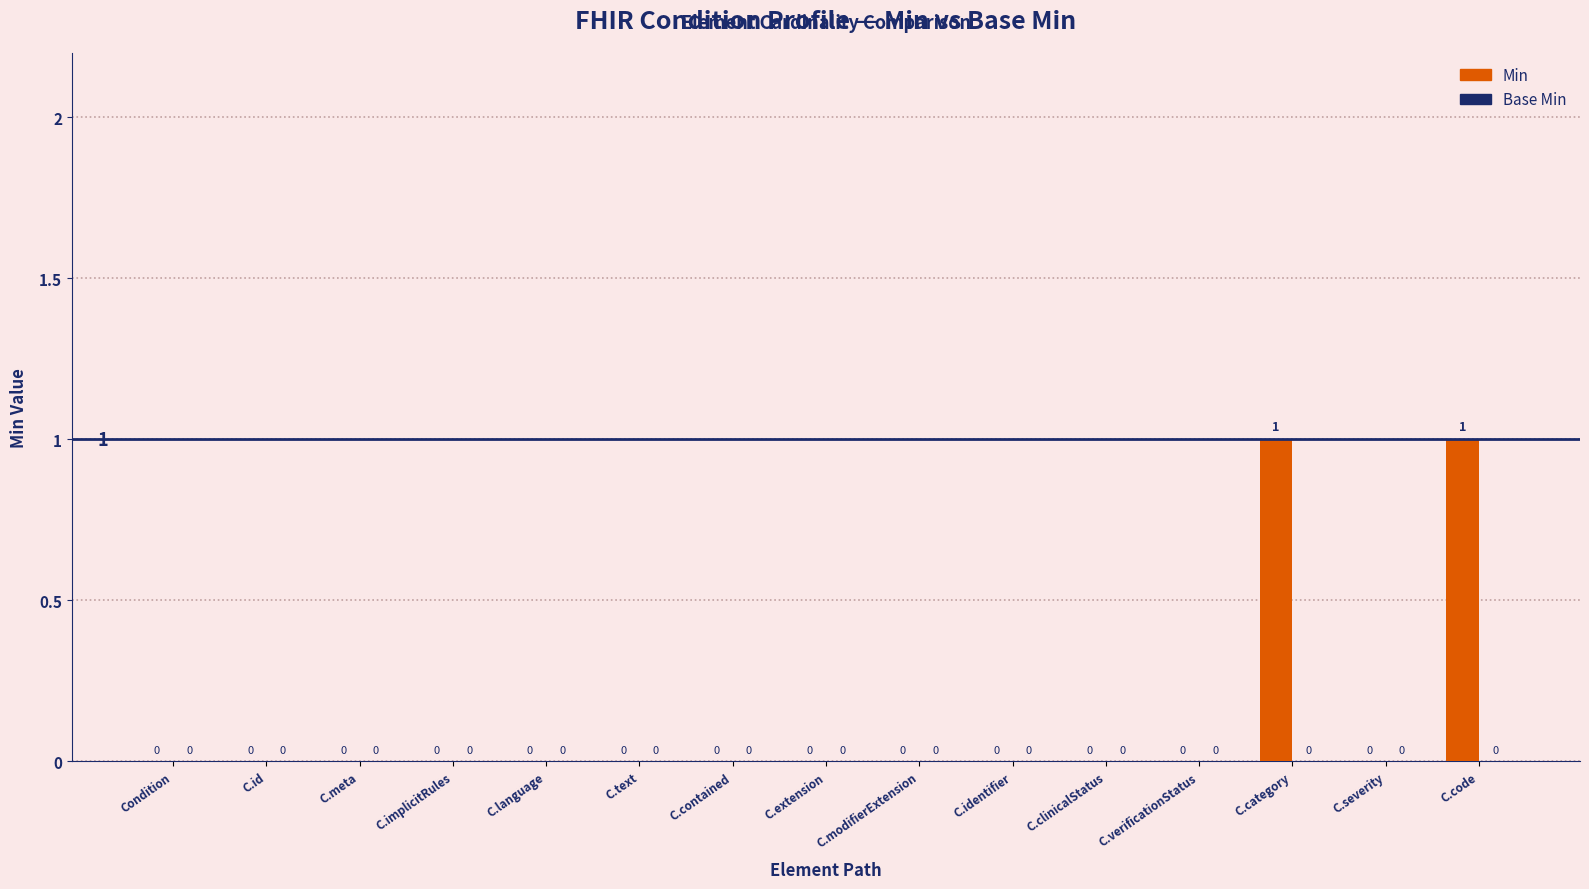

The value at C.code is 1. True or false?

True